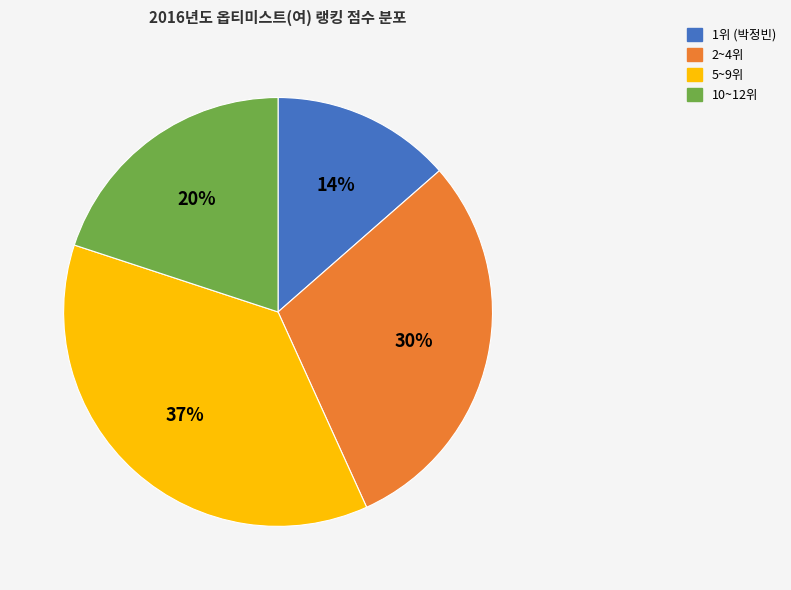

Is there a majority slice in this chart?

No